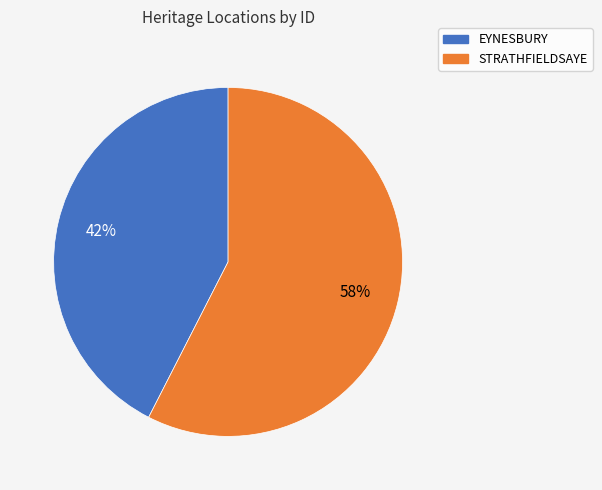

Which slice is the smallest?

EYNESBURY